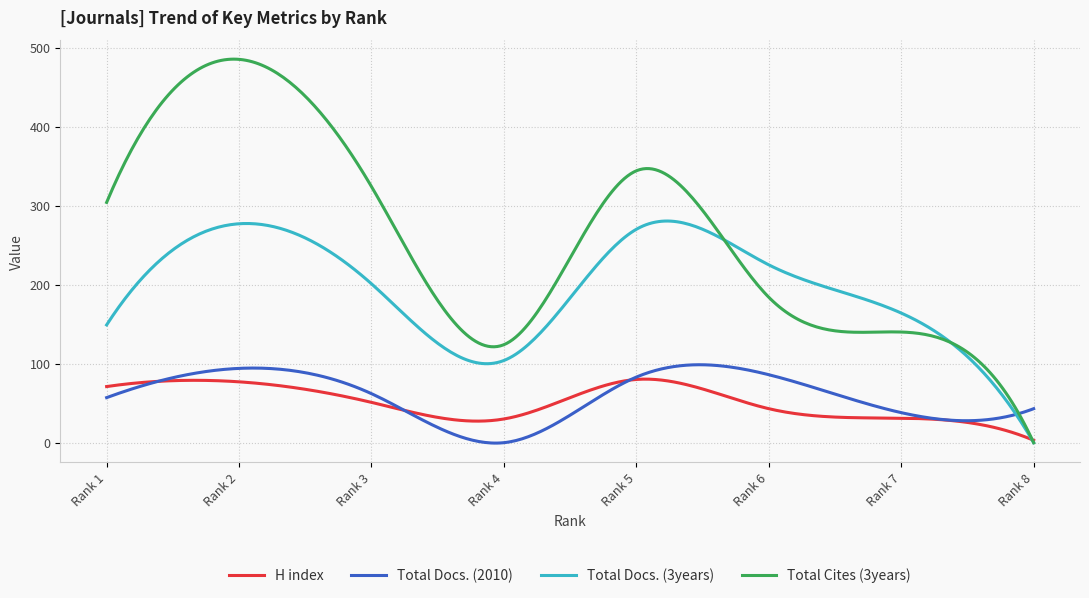

Which series has the widest spread of values?

Total Cites (3years)